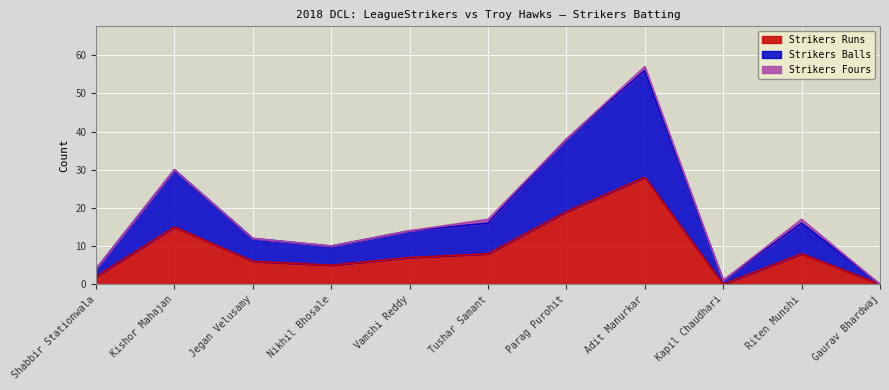

At which category does Strikers Balls reach its first local peak?

Kishor Mahajan